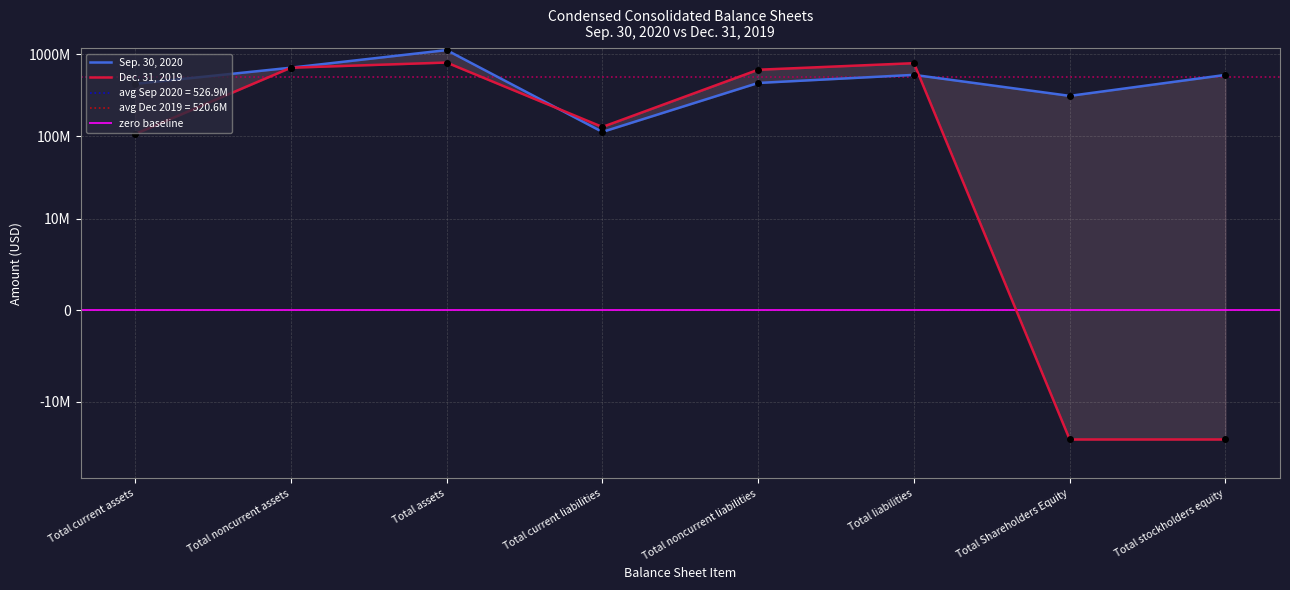

Which series has the widest spread of values?

Sep. 30, 2020